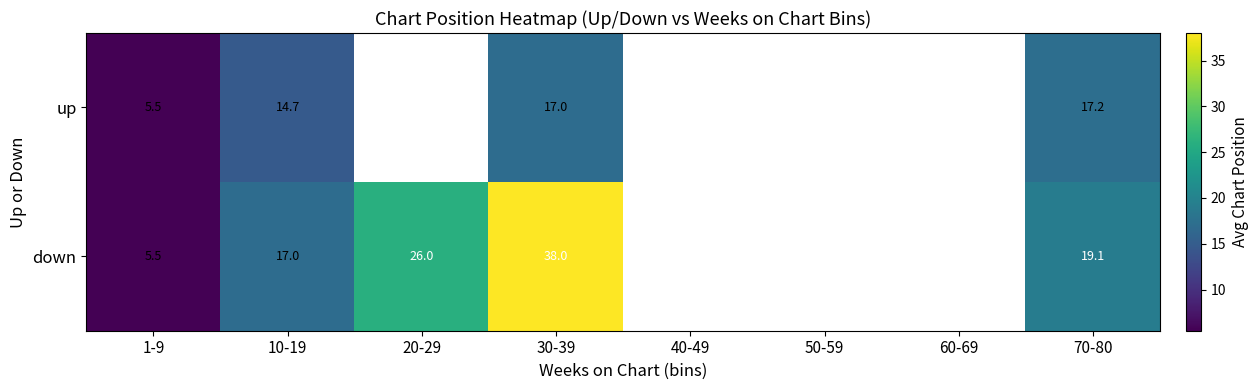

The up series shows 5.5 at 1-9. True or false?

True